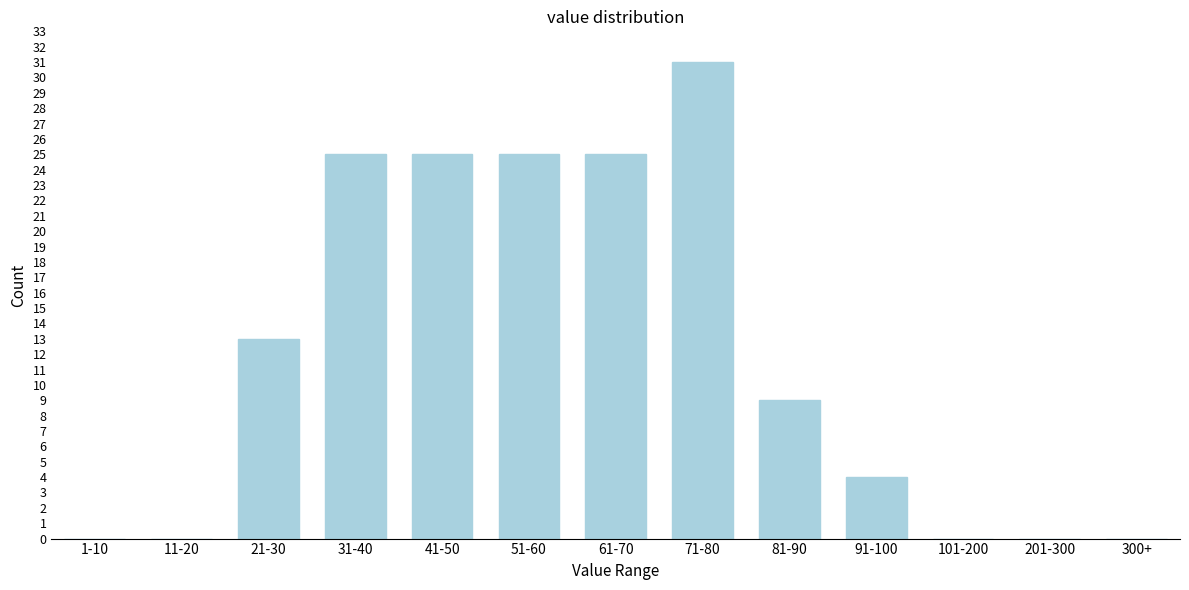

Reading left to right, list all the values displayed in this chart.

1-10=0	11-20=0	21-30=13	31-40=25	41-50=25	51-60=25	61-70=25	71-80=31	81-90=9	91-100=4	101-200=0	201-300=0	300+=0